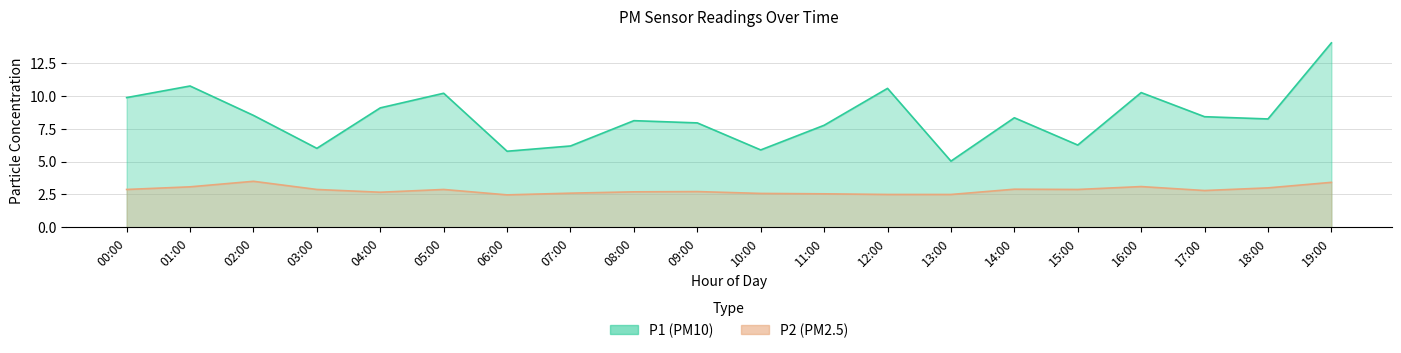

What is the total value across all series at 17:00?

11.2